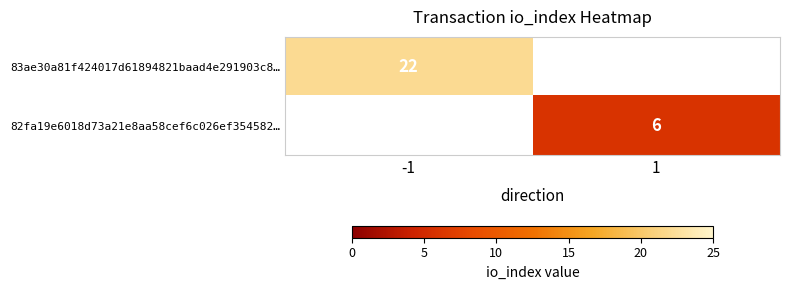

Is it true that 82fa19e6018d73a21e8aa58cef6c026ef354582… equals 2 at 1?

False